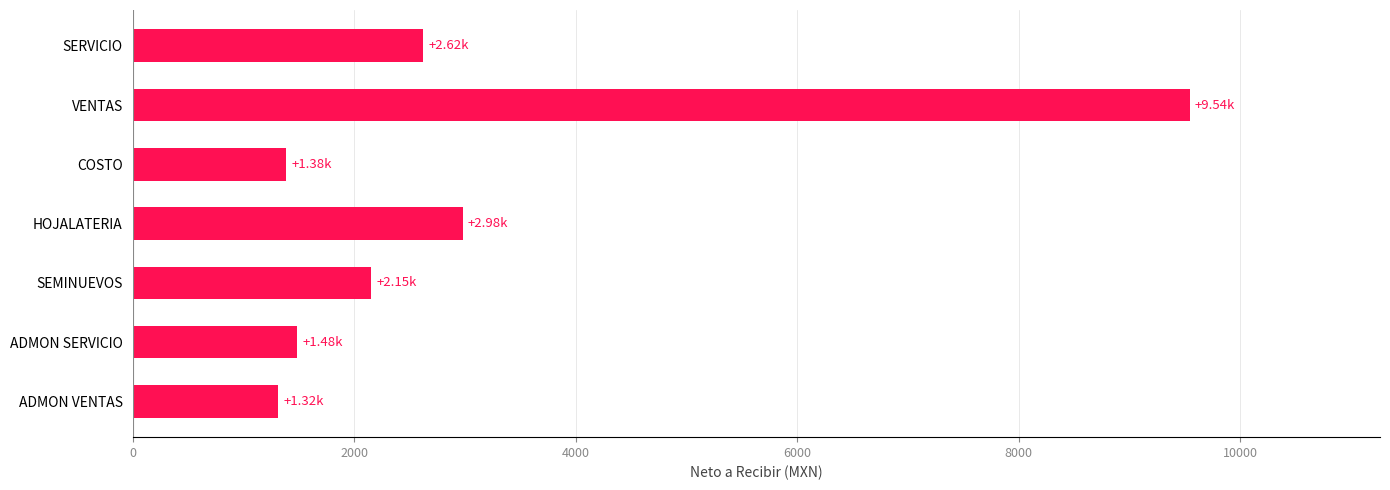

Are the bars grouped side by side (vs. stacked)?

No